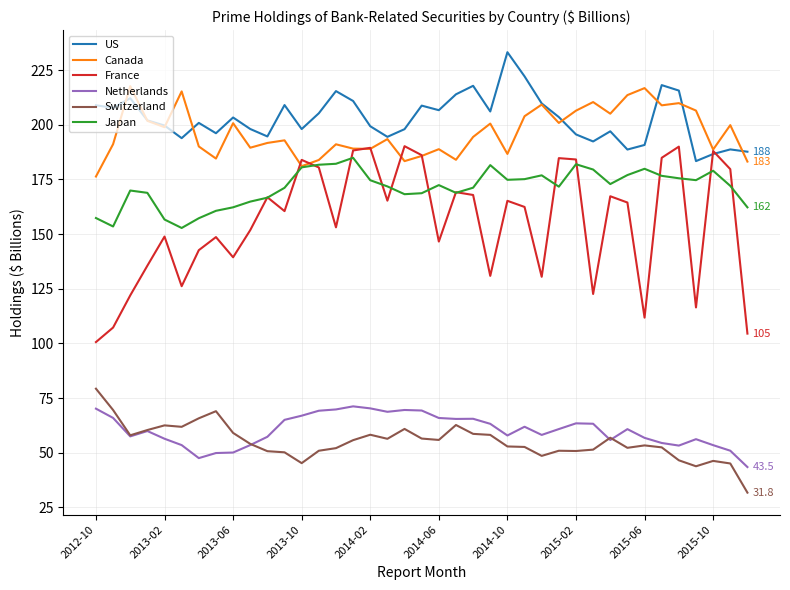

True or false: Netherlands and US intersect in this chart.

False